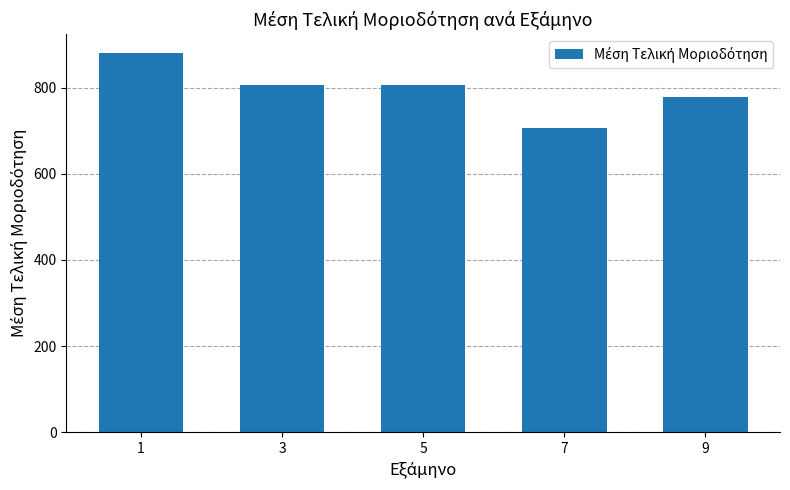

What is the difference between the maximum and minimum values?

174.6